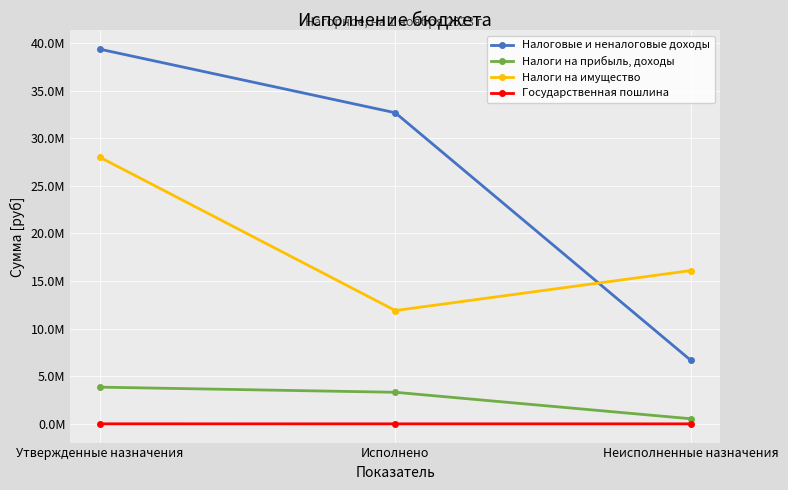

Is the value of Налоги на прибыль, доходы at Исполнено greater than the value of Налоги на имущество at Неисполненные назначения?

No